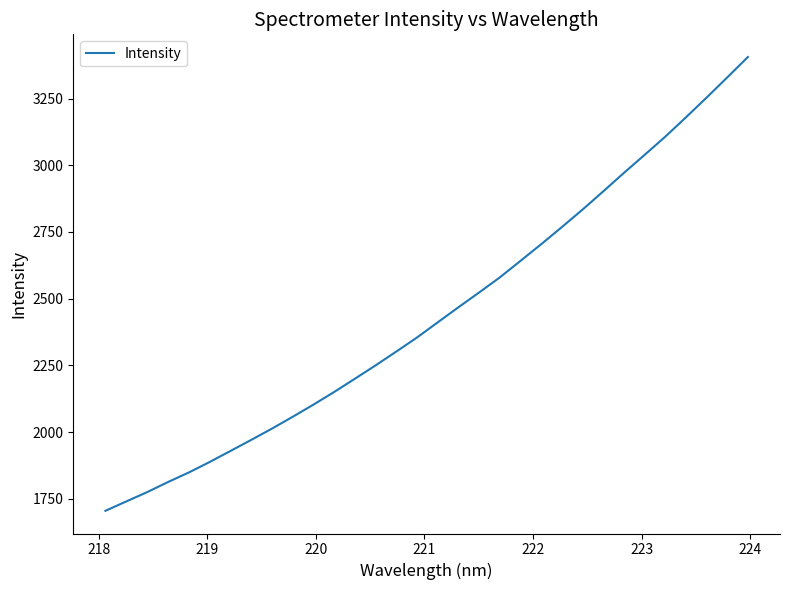

What is the smallest value displayed?

1704.8